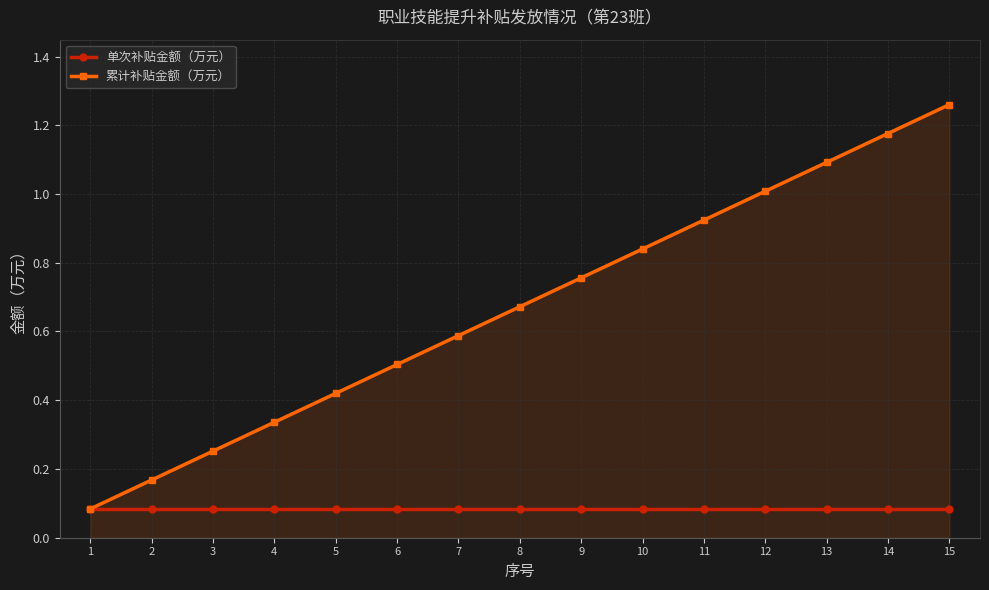

Which category has the lowest value in the 累计补贴金额（万元） series?

1